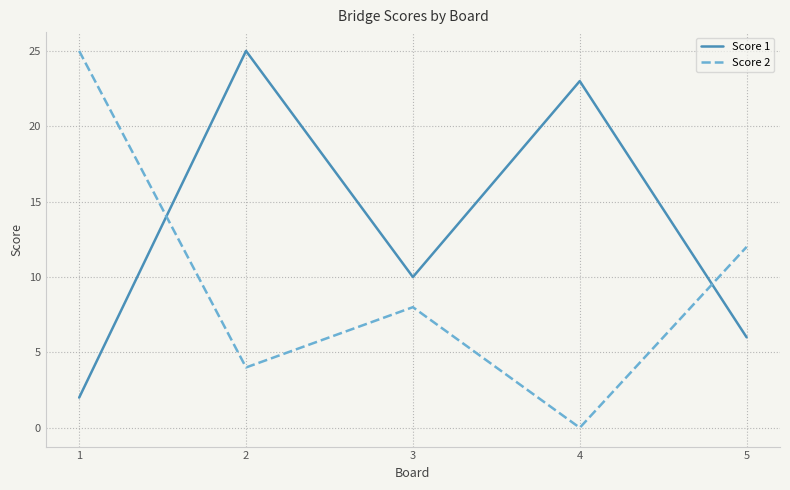

Between 1 and 5, which series saw the biggest shift?

Score 2